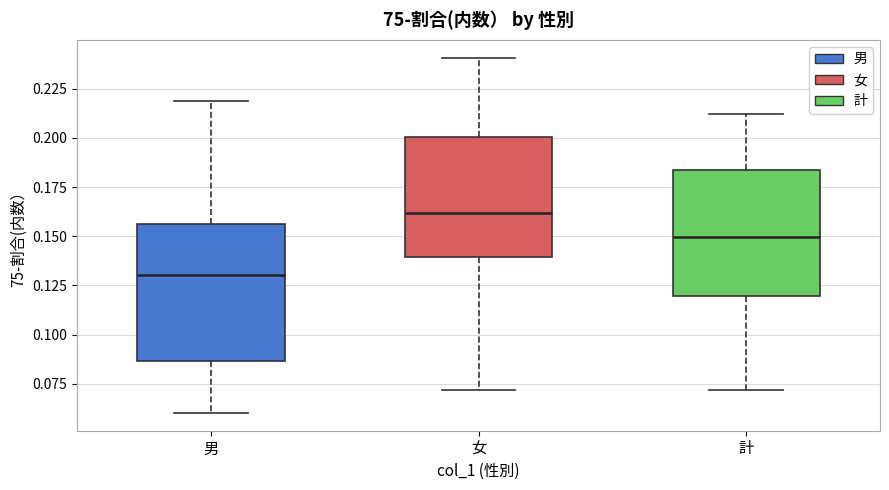

Which box's median line is the lowest?

男